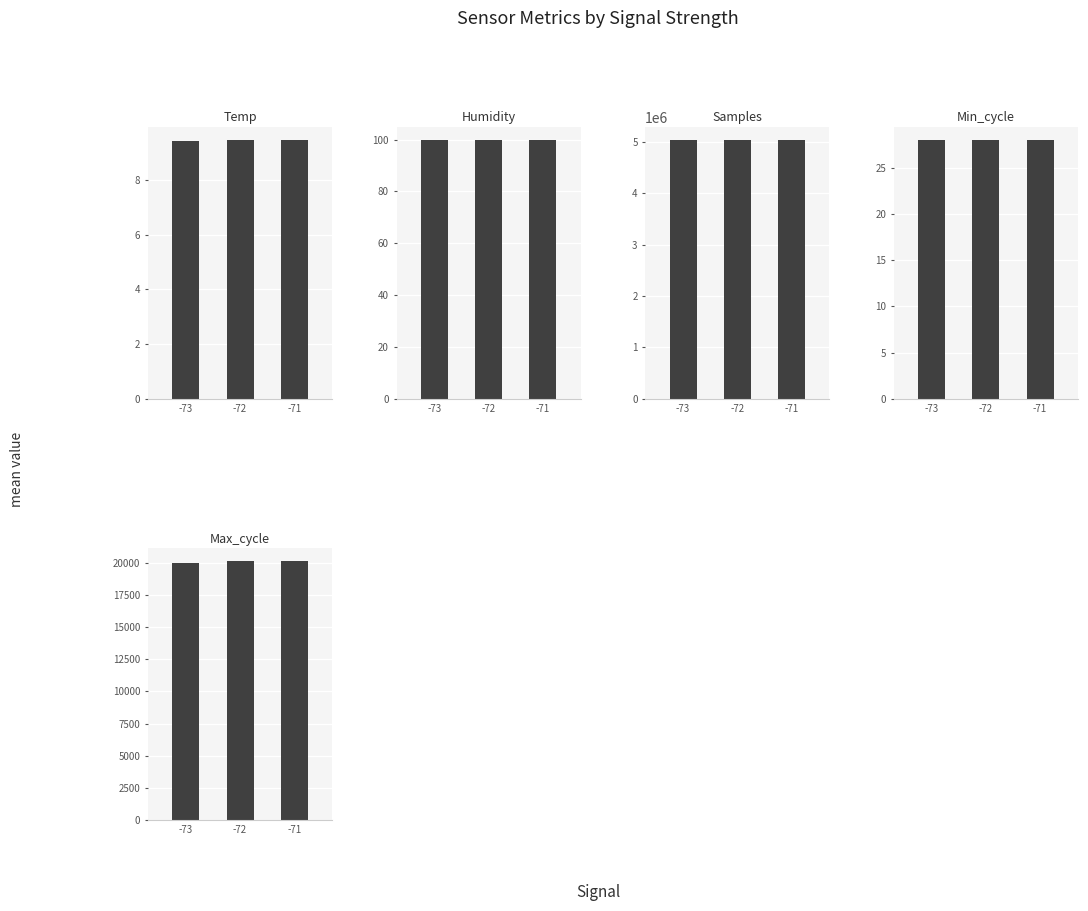

Reading right to left, what are all the values shown in this chart?

Temp: -71=9.5	-72=9.5	-73=9.4
Humidity: -71=99.9	-72=99.9	-73=99.9
Samples: -71=5039930.6	-72=5035431.4	-73=5036341.5
Min_cycle: -71=28.0	-72=28.0	-73=28.0
Max_cycle: -71=20114.0	-72=20124.5	-73=19999.0